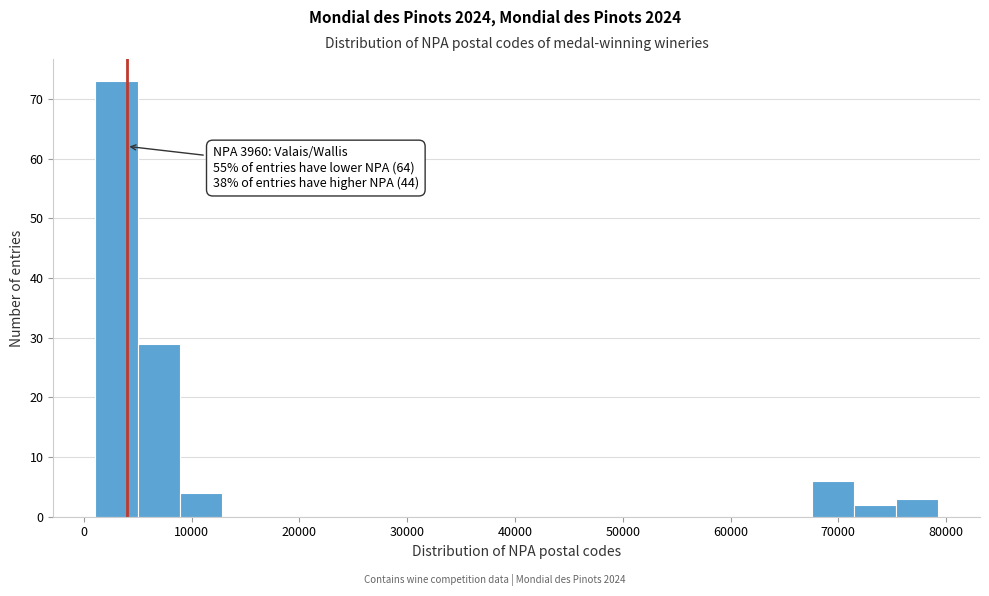

Around what value on the x-axis is the tallest bar? Give the approximate position of its centre, as read against the axis.

3000